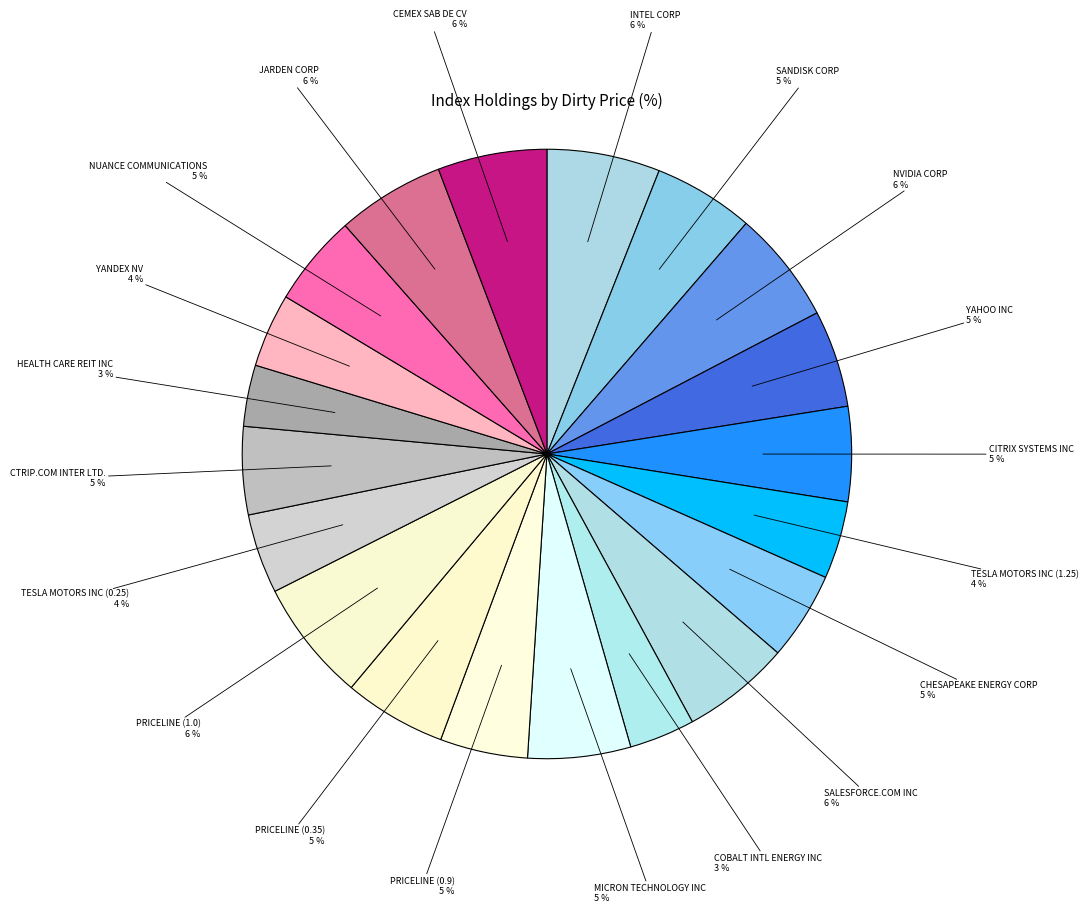

How many segments does this pie chart have?

20